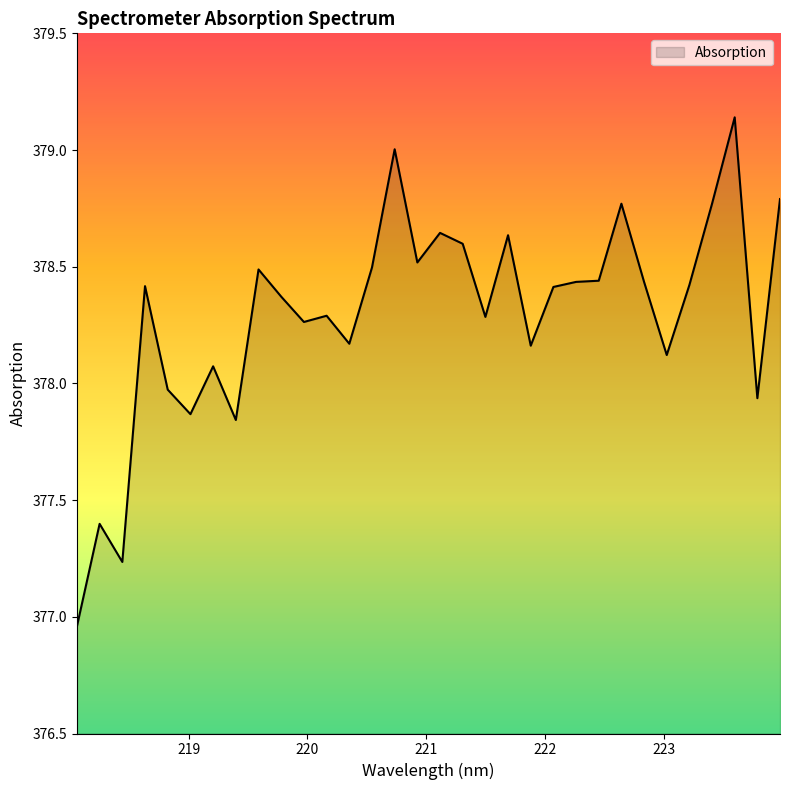

What is the difference between the maximum and minimum values?

2.2